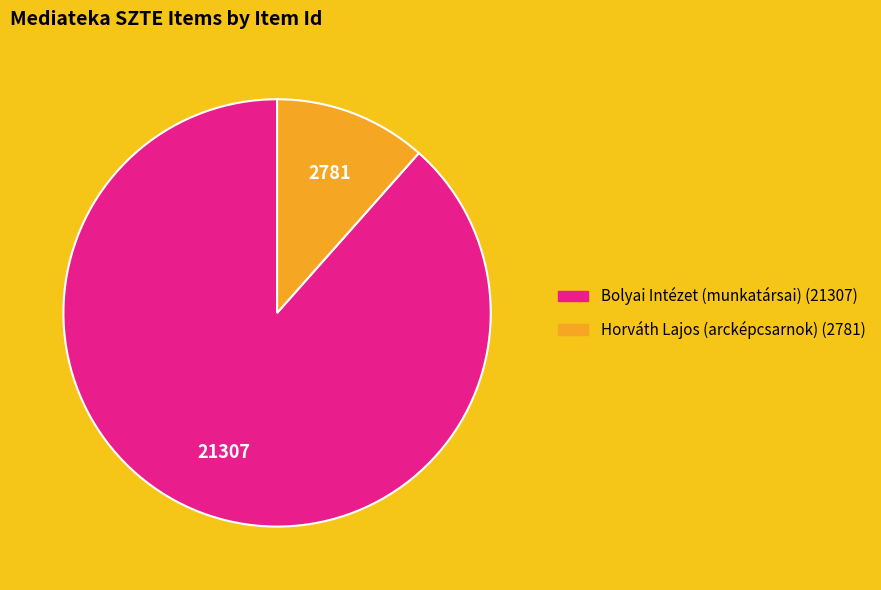

Which category has the smallest portion of the pie?

Horváth Lajos (arcképcsarnok)